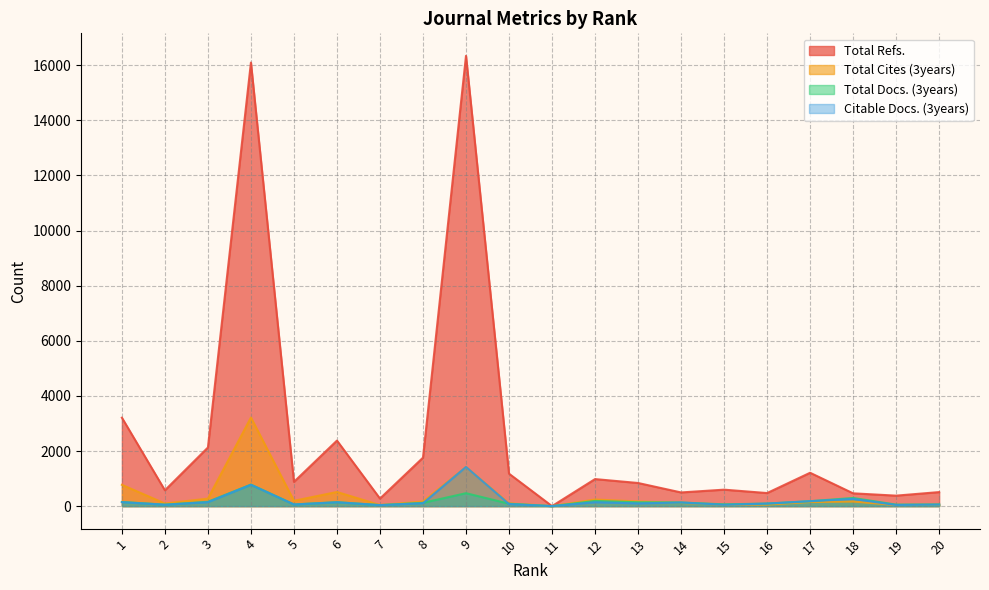

Where is the first local maximum for Total Refs.?

4